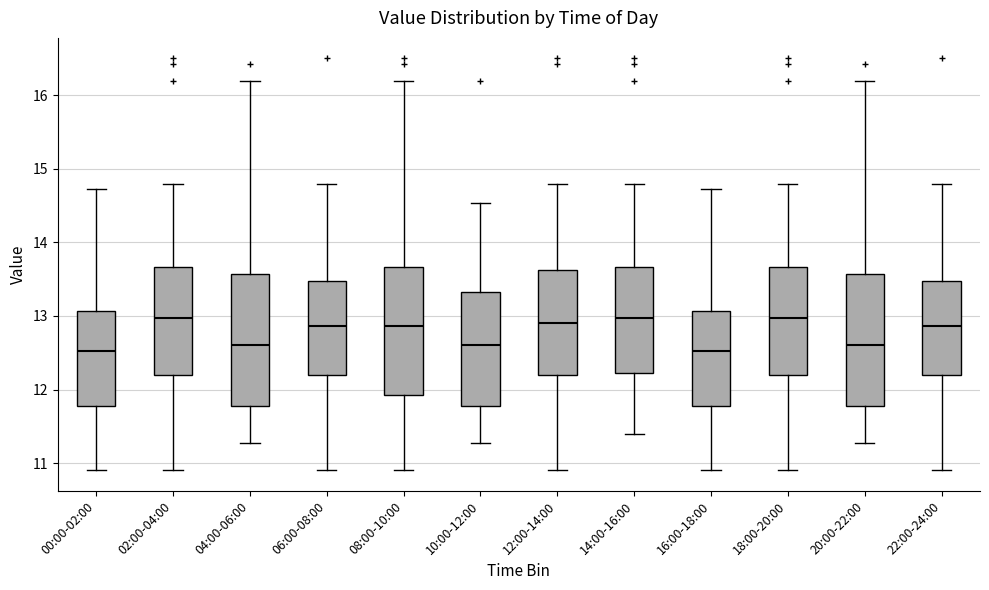

Reading left to right, read every box against the y-axis: the position of its median line, the range the box covers, and the ends of its whiskers. The values are not printed on the chart, so give them approximately, as read against the axis.

00:00-02:00: median 12.5, box 11.8 to 13.1, whiskers 10.9 to 14.7
02:00-04:00: median 13.0, box 12.2 to 13.7, whiskers 10.9 to 14.8
04:00-06:00: median 12.6, box 11.8 to 13.6, whiskers 11.3 to 16.2
06:00-08:00: median 12.9, box 12.2 to 13.5, whiskers 10.9 to 14.8
08:00-10:00: median 12.9, box 11.9 to 13.7, whiskers 10.9 to 16.2
10:00-12:00: median 12.6, box 11.8 to 13.3, whiskers 11.3 to 14.5
12:00-14:00: median 12.9, box 12.2 to 13.6, whiskers 10.9 to 14.8
14:00-16:00: median 13.0, box 12.2 to 13.7, whiskers 11.4 to 14.8
16:00-18:00: median 12.5, box 11.8 to 13.1, whiskers 10.9 to 14.7
18:00-20:00: median 13.0, box 12.2 to 13.7, whiskers 10.9 to 14.8
20:00-22:00: median 12.6, box 11.8 to 13.6, whiskers 11.3 to 16.2
22:00-24:00: median 12.9, box 12.2 to 13.5, whiskers 10.9 to 14.8